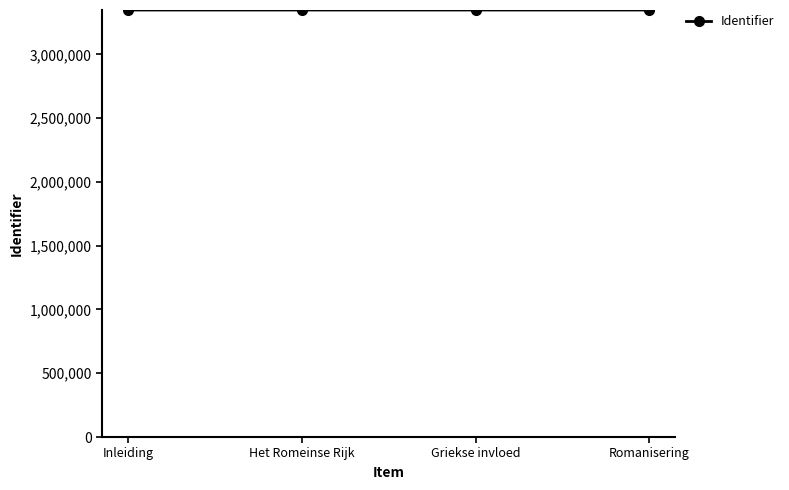

The chart shows a value of 685693 at Het Romeinse Rijk. True or false?

False